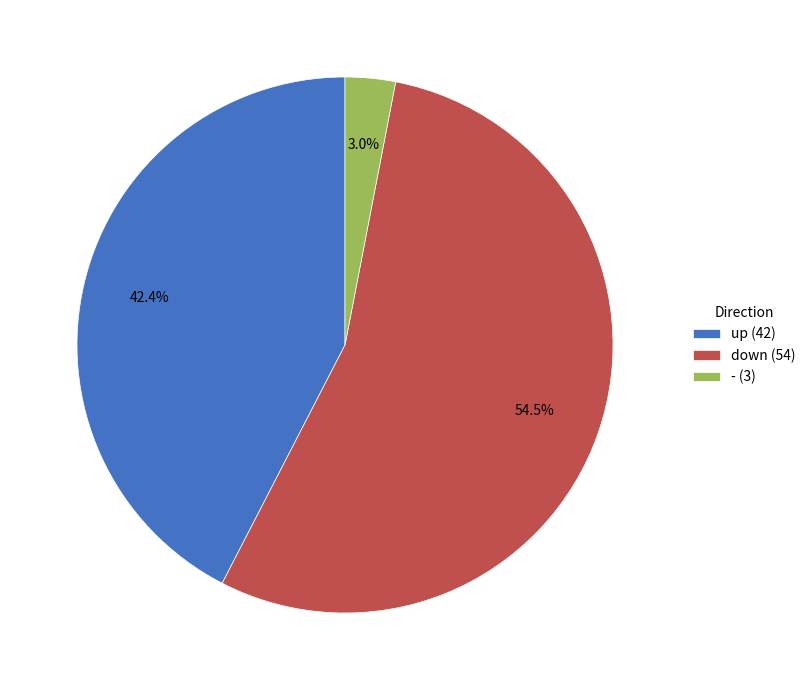

What percentage is the - slice, to the nearest percent?

3%